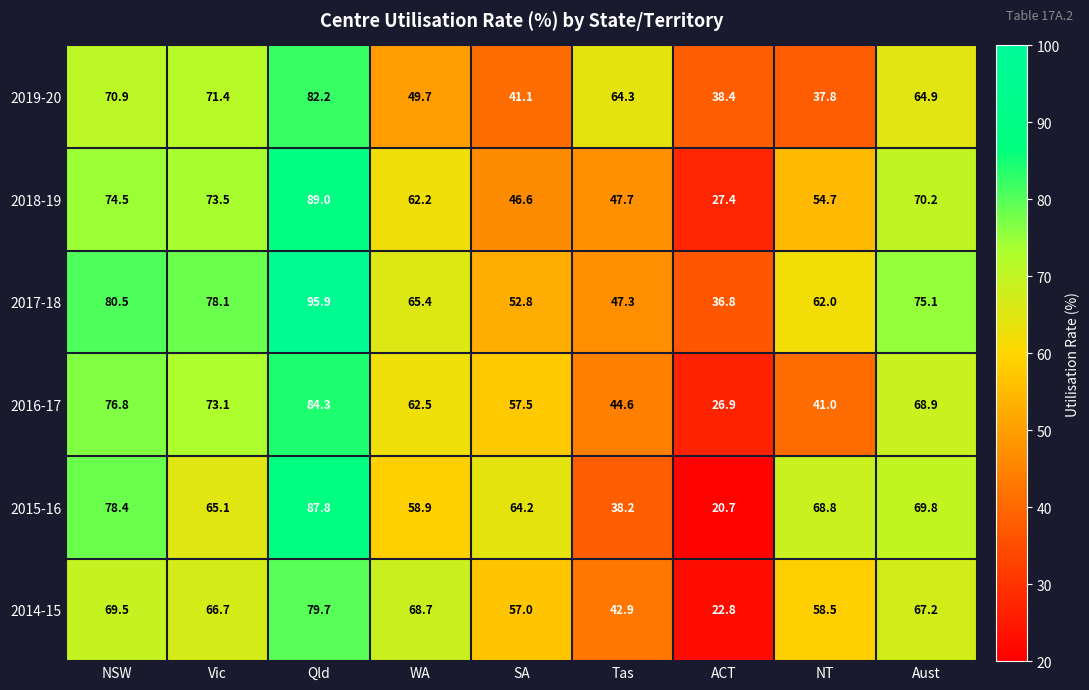

At how many categories does at least one series exceed 81?

1